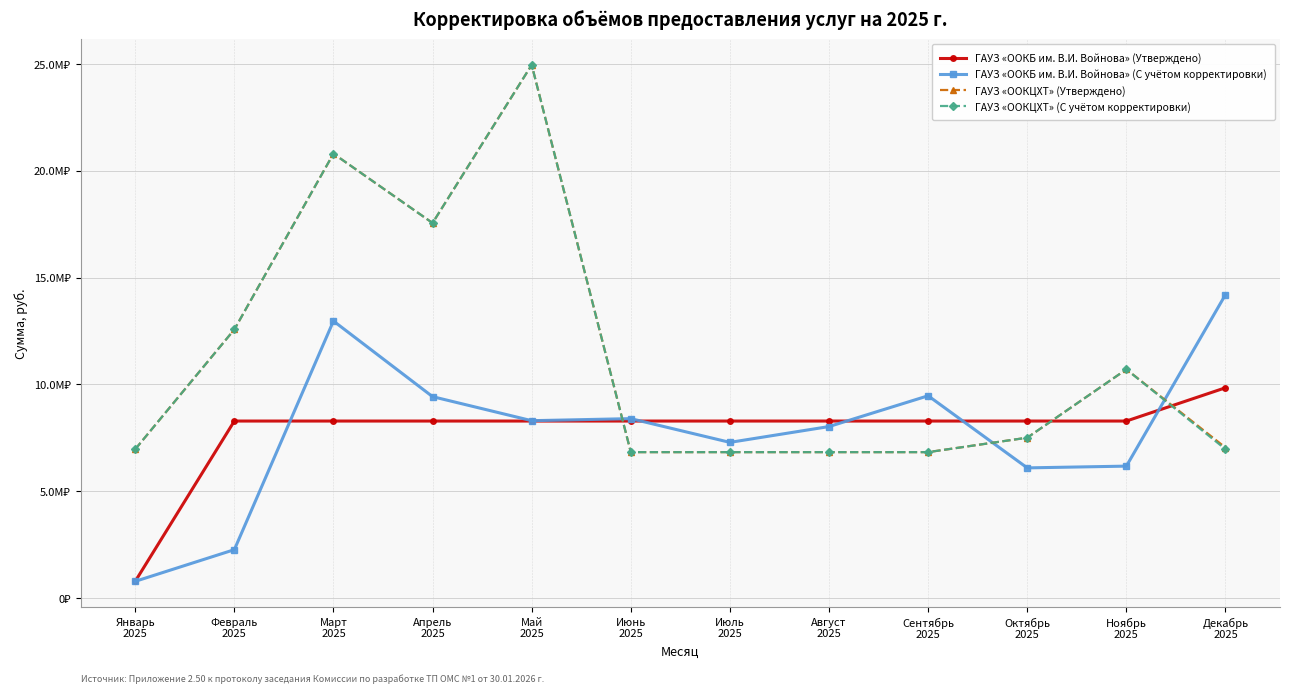

Where is ГАУЗ «ООКЦХТ» (С учётом корректировки) nearest to the value 15889707?

Апрель
2025